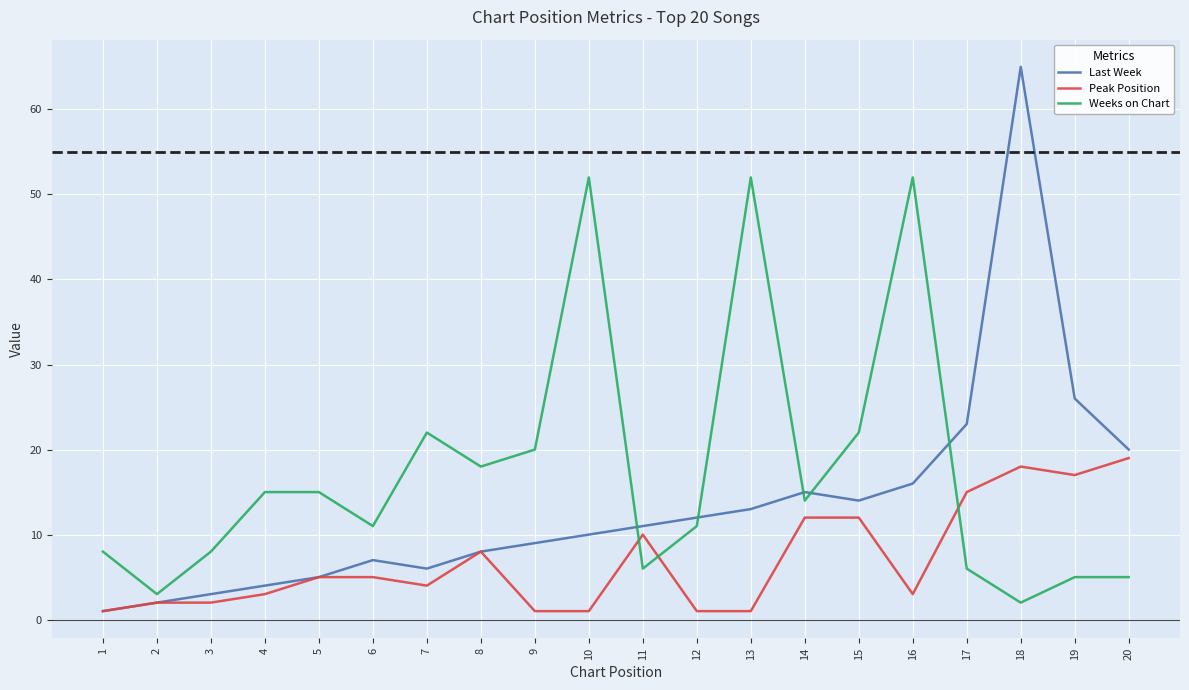

What is the sum of all Last Week values?

270